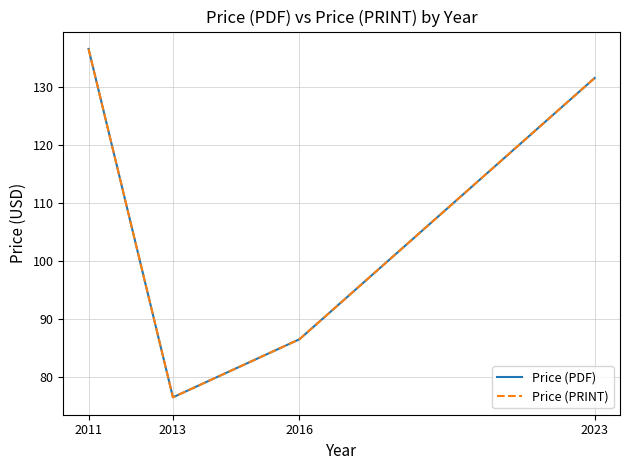

How many interior local valleys does the Price (PRINT) series have?

1